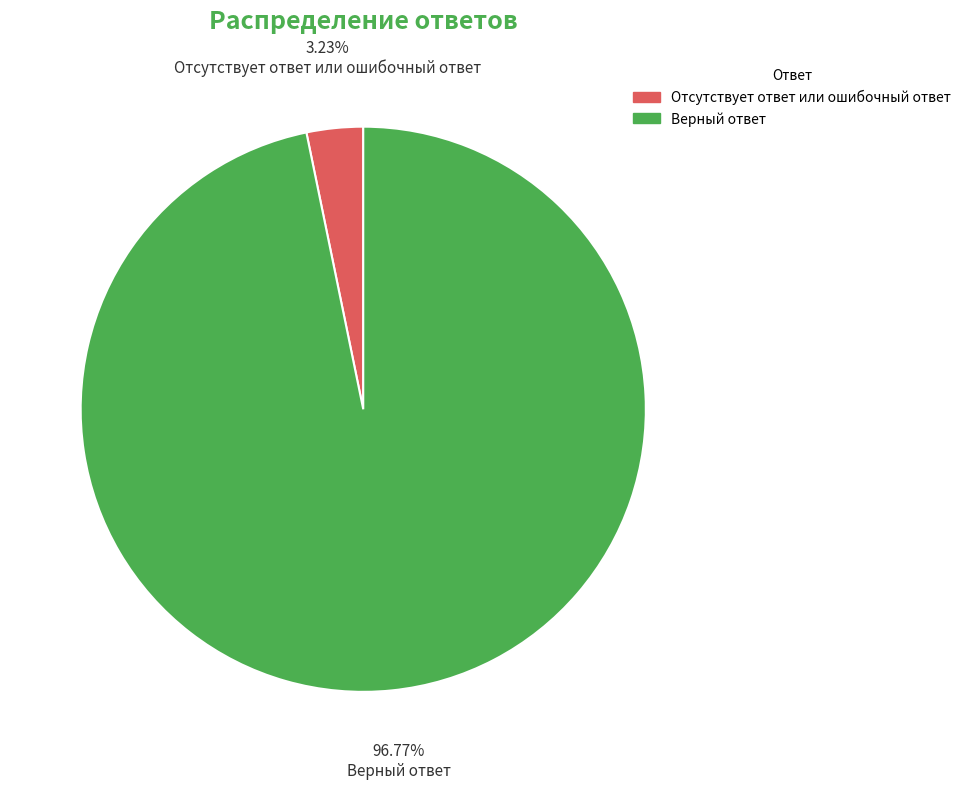

Does Верный ответ account for over 50% of the chart?

Yes